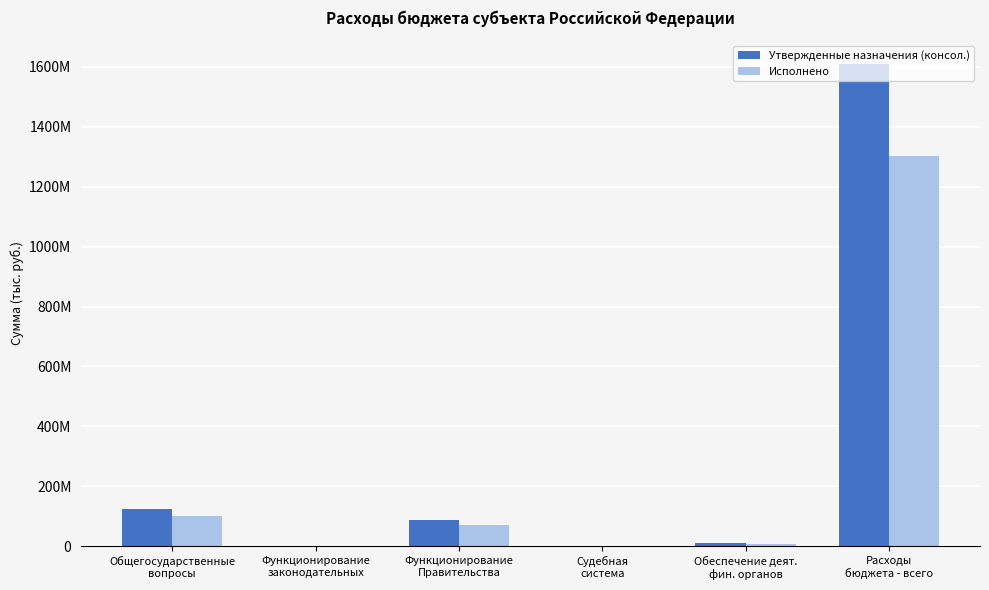

Which label corresponds to the smallest value in the chart?

Судебная
система